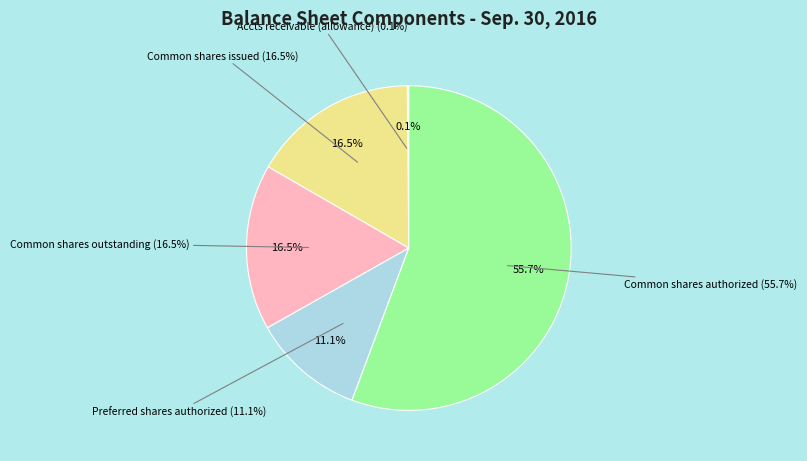

What is the change in value from Common stock, shares outstanding to Preferred stock, shares authorized?

-9659498